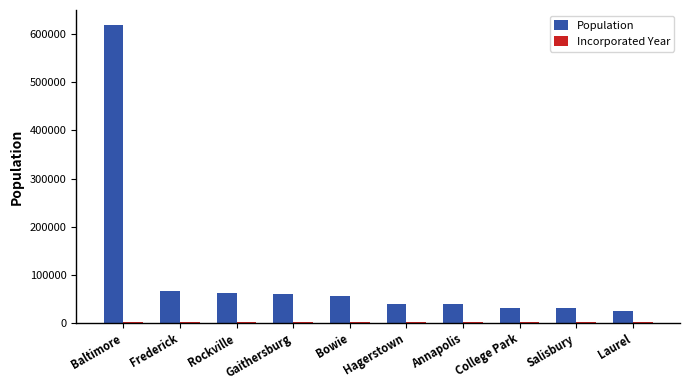

At which label does Population reach its peak?

Baltimore